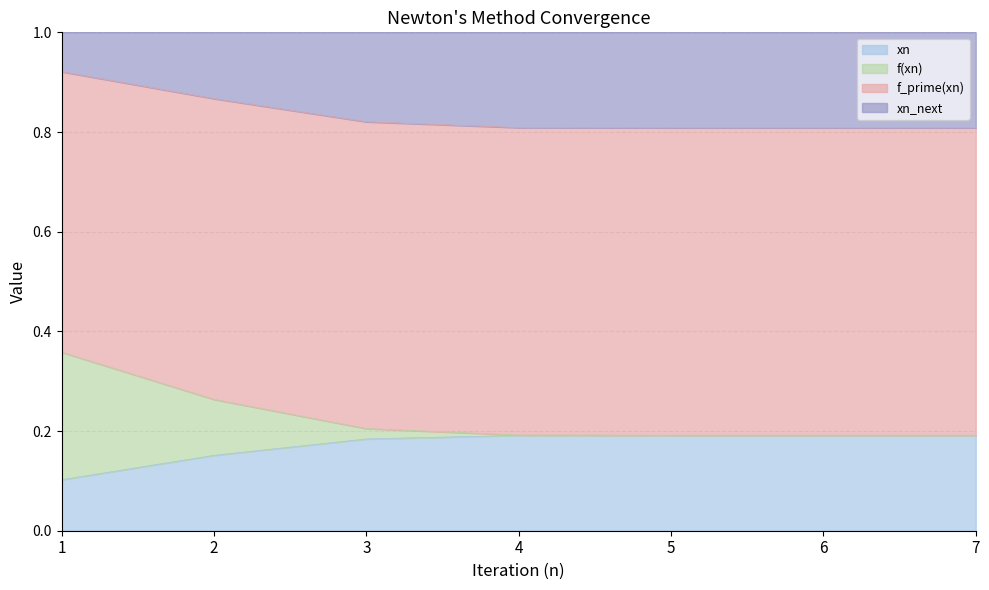

True or false: xn has a value of 0.3 at 5.

False